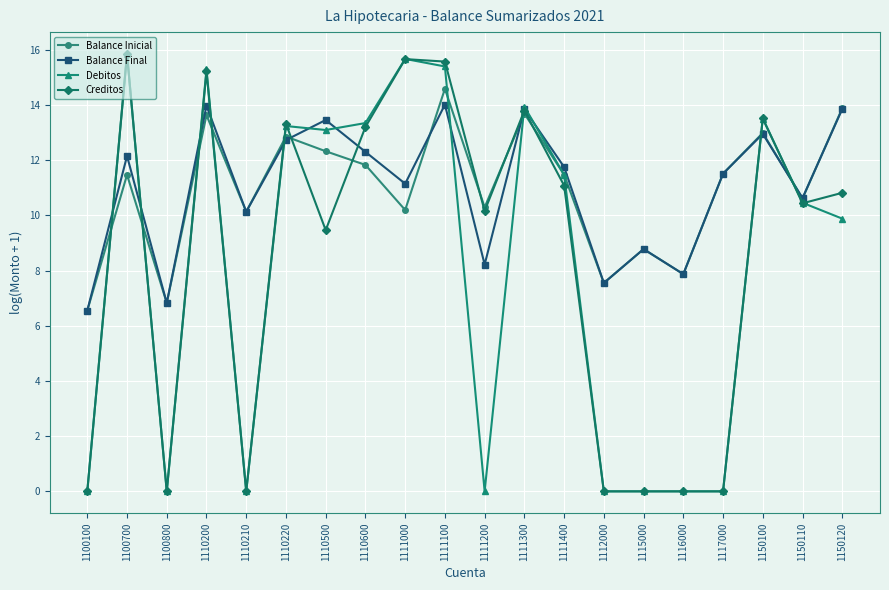

What is the average value of the Balance Final series?

11.0